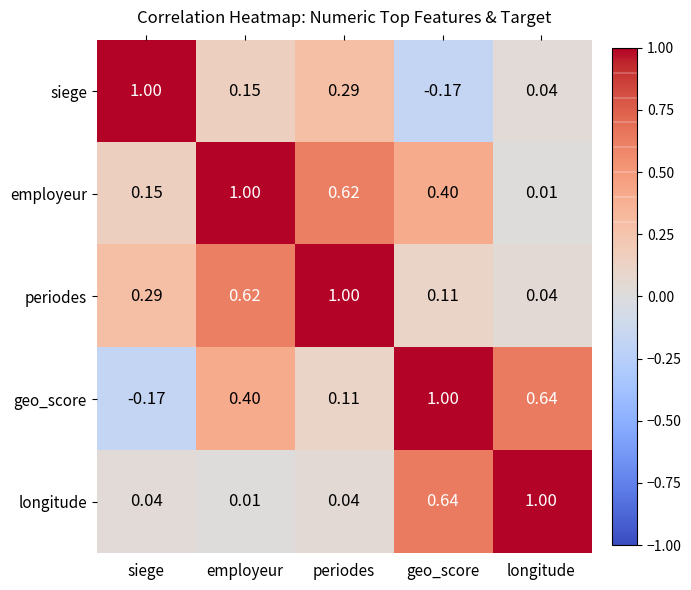

Which category has the highest value in the siege series?

siege